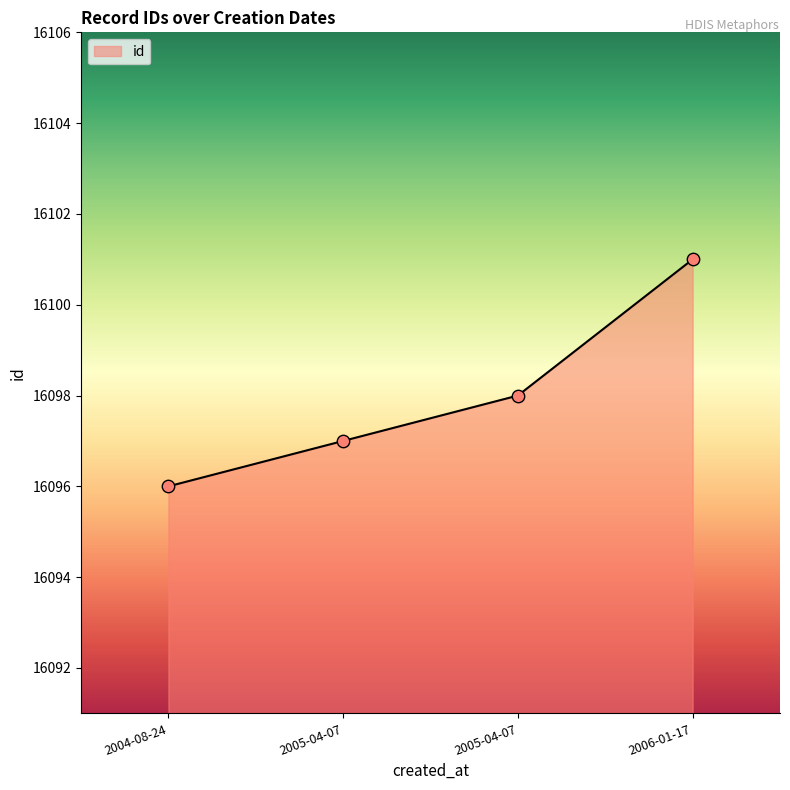

What is the change in value from 2005-04-07 to 2005-04-07?

+1